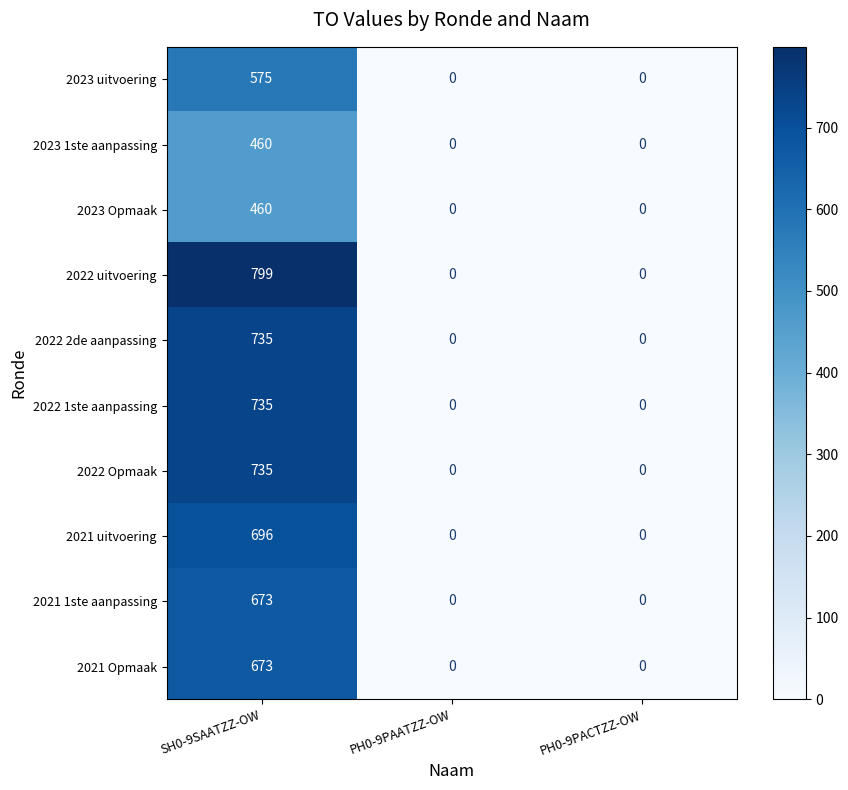

The value of 2022 uitvoering at PH0-9PACTZZ-OW is -407. True or false?

False